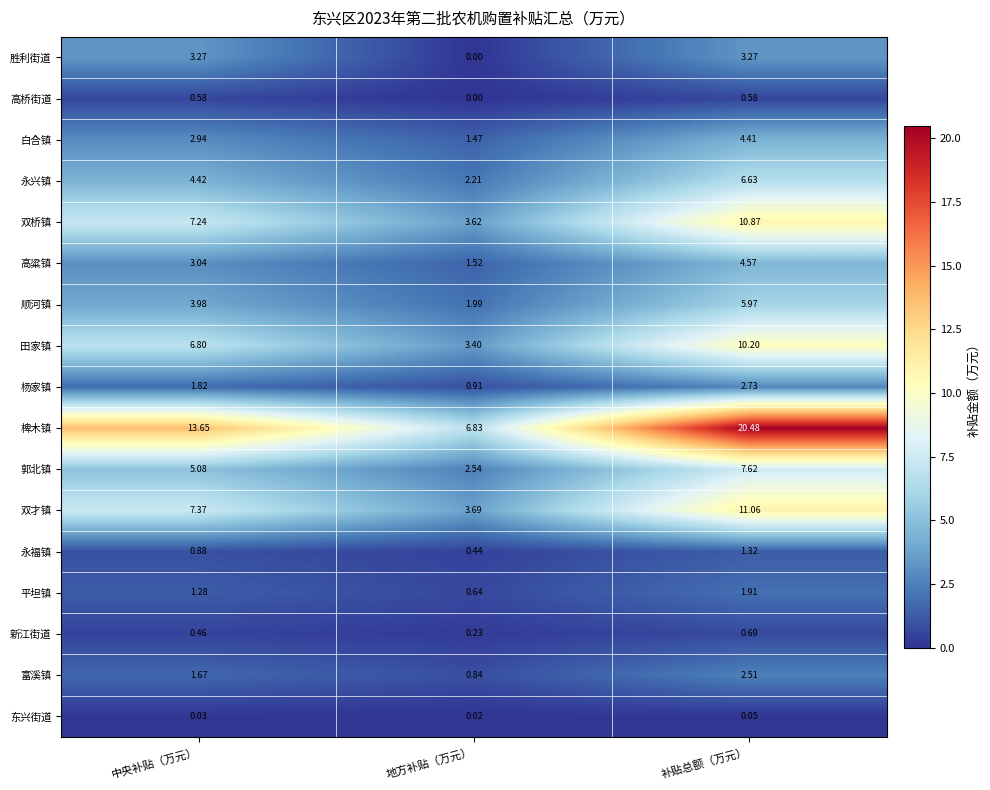

Rank the categories by 白合镇 value from lowest to highest.

地方补贴（万元）, 中央补贴（万元）, 补贴总额（万元）